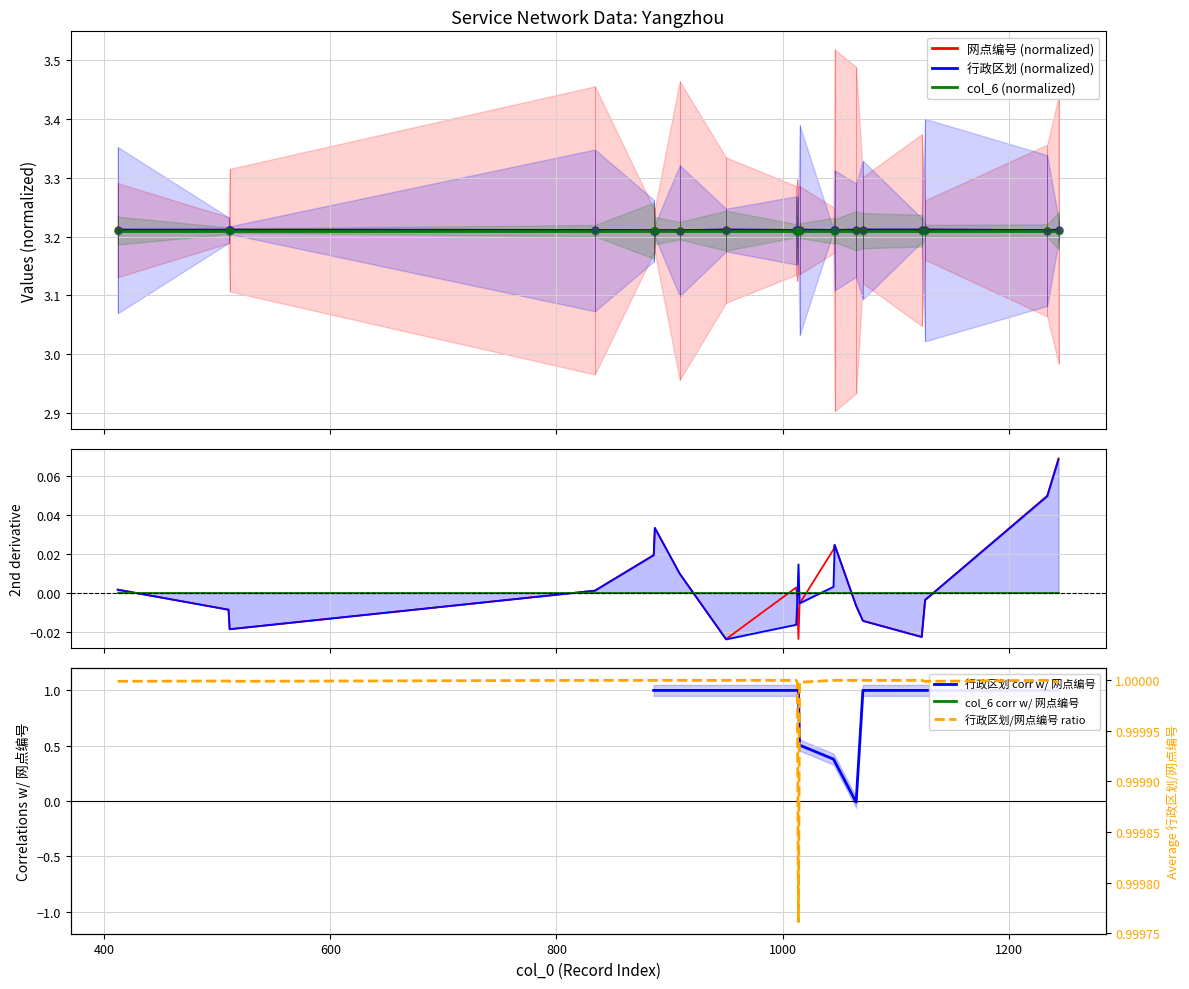

What is the value of the 网点编号 point at the 20th from the left?

3.2